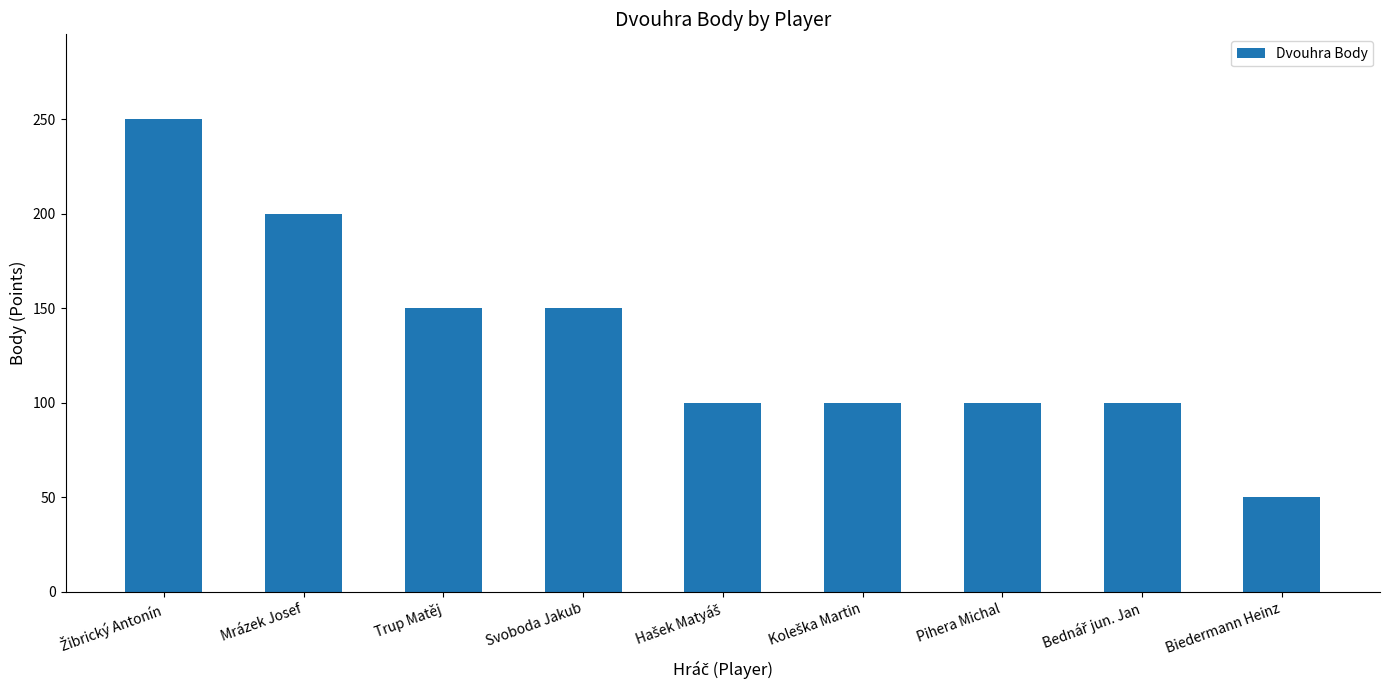

Which has a higher value, Biedermann Heinz or Svoboda Jakub?

Svoboda Jakub